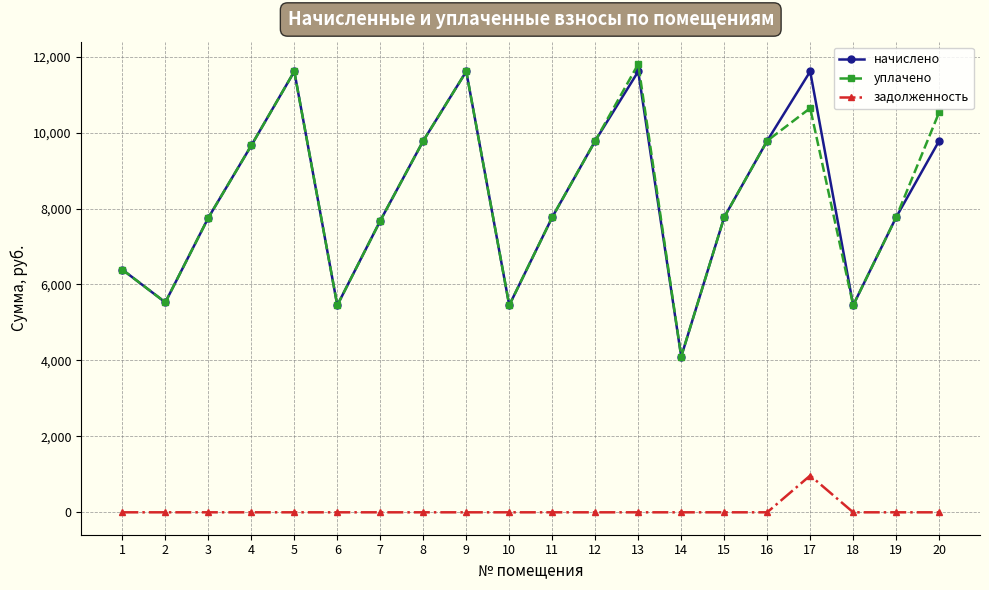

What is the difference between the highest and lowest values at 3?

7756.8